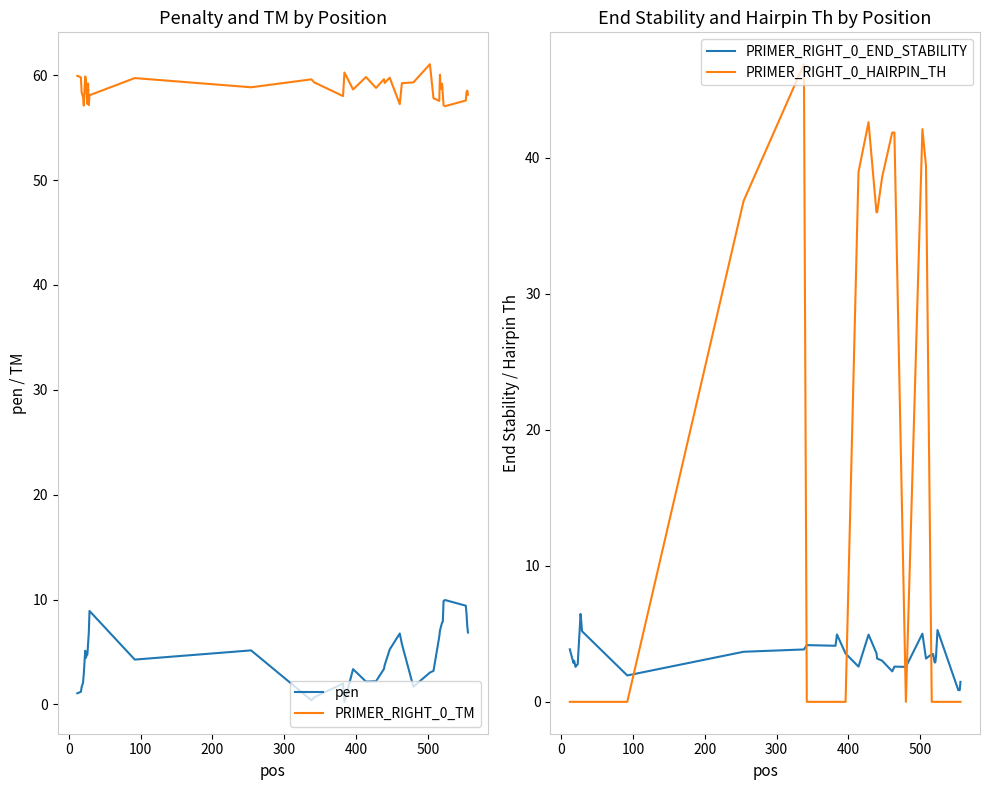

True or false: PRIMER_RIGHT_0_HAIRPIN_TH and PRIMER_RIGHT_0_END_STABILITY cross at least once.

True